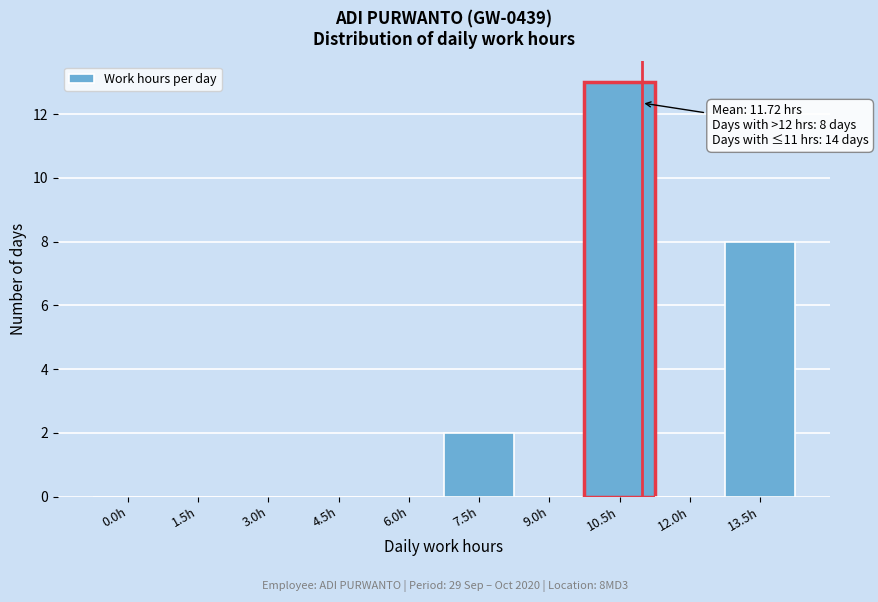

Reading left to right, list all the values displayed in this chart.

0.0h=0	1.5h=0	3.0h=0	4.5h=0	6.0h=0	7.5h=2	9.0h=0	10.5h=13	12.0h=0	13.5h=8